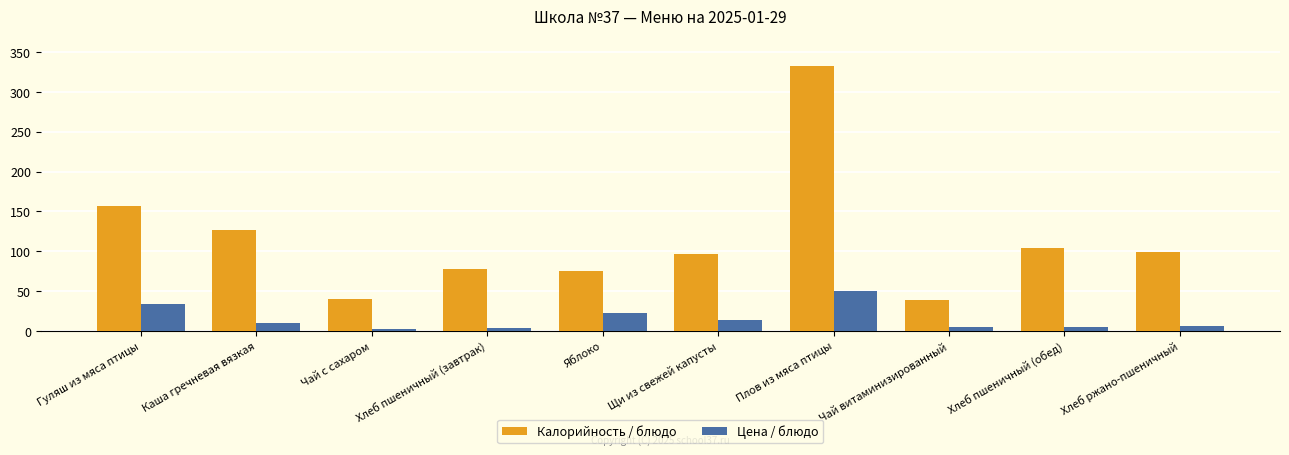

What is the minimum value for Калорийность / блюдо?

38.5